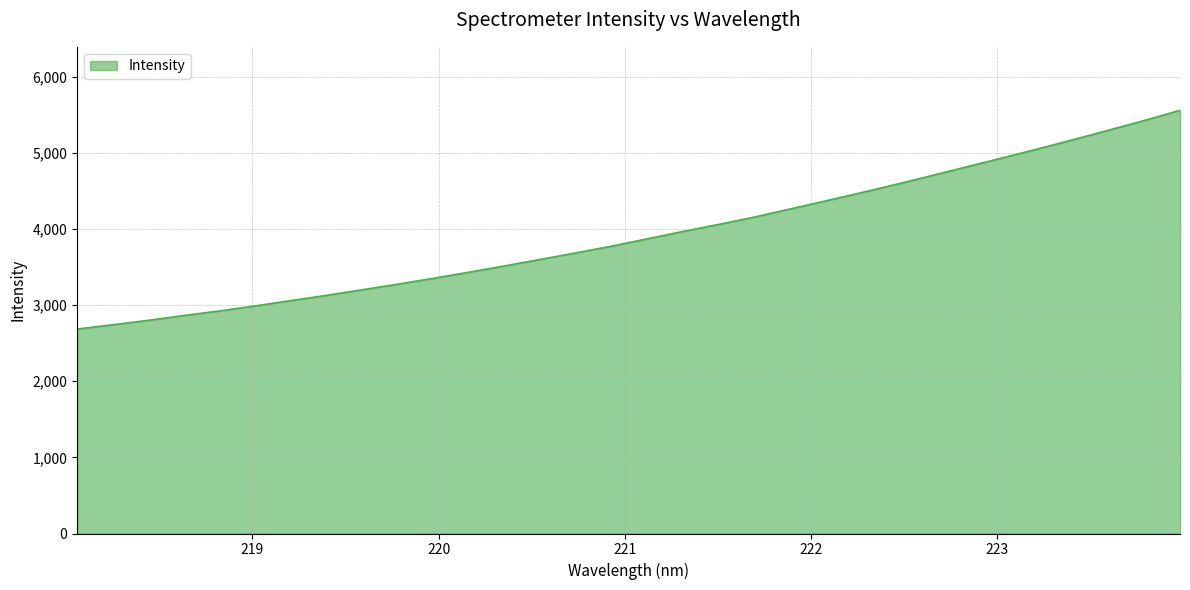

What is the minimum value shown in the chart?

2685.9